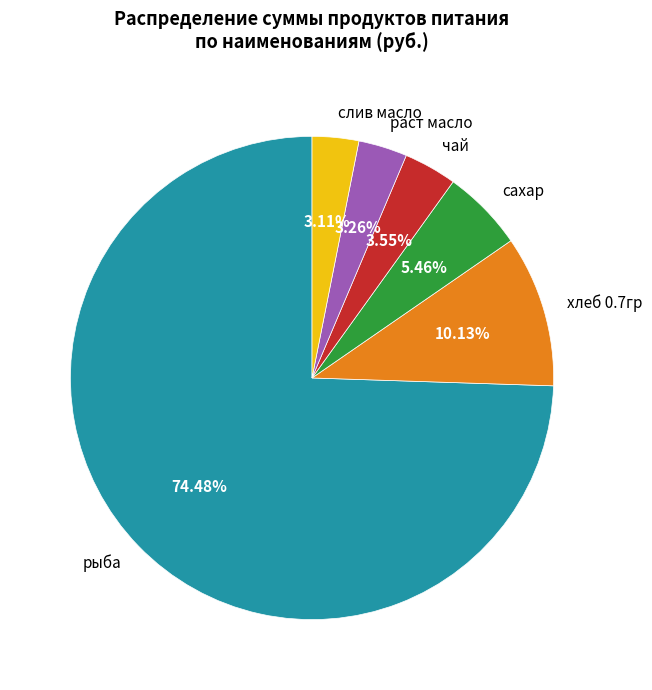

The рыба slice represents 74% of the pie. True or false?

True